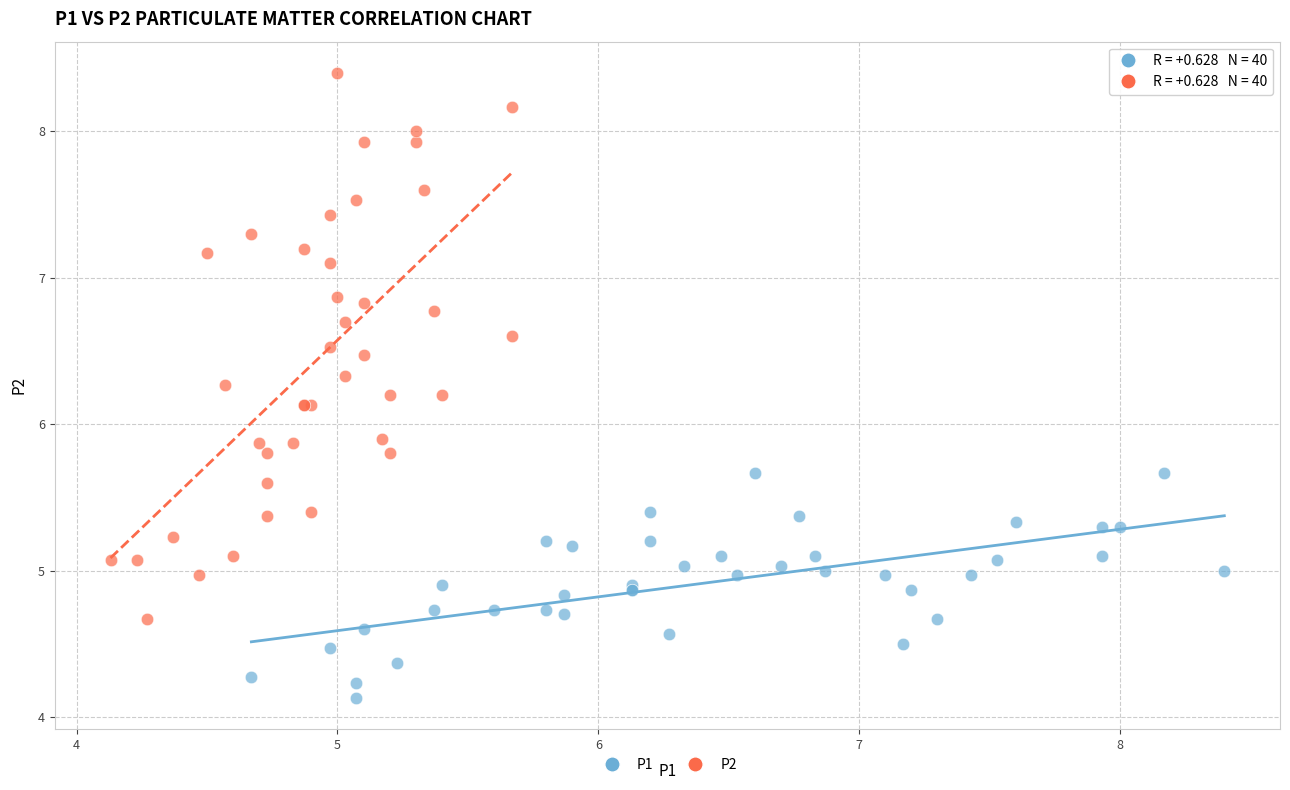

Which series contains the highest Y value?

P2